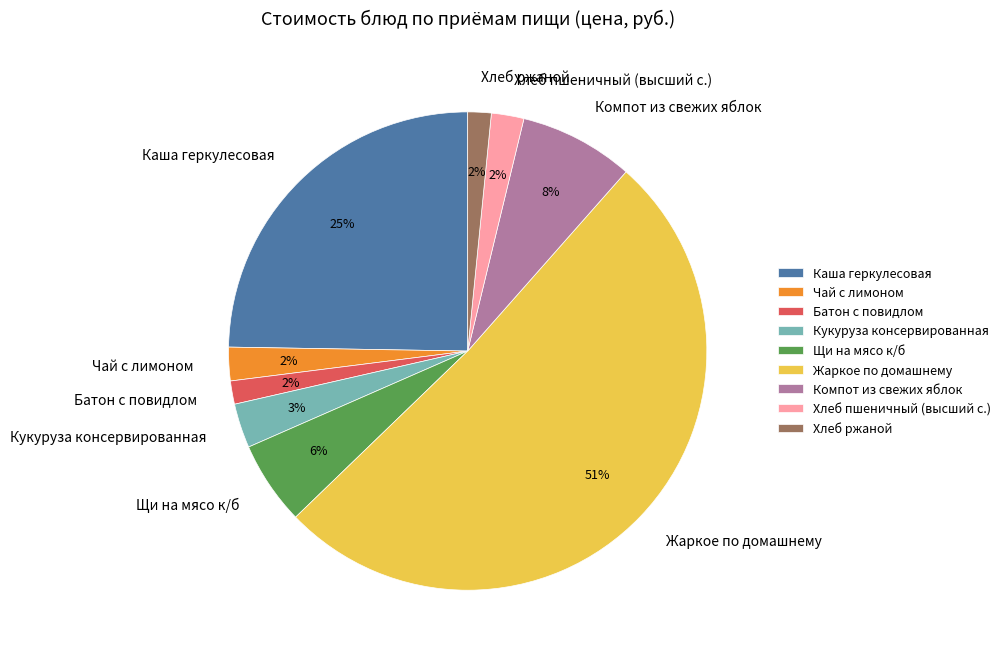

What percentage is the Батон с повидлом slice, to the nearest percent?

2%